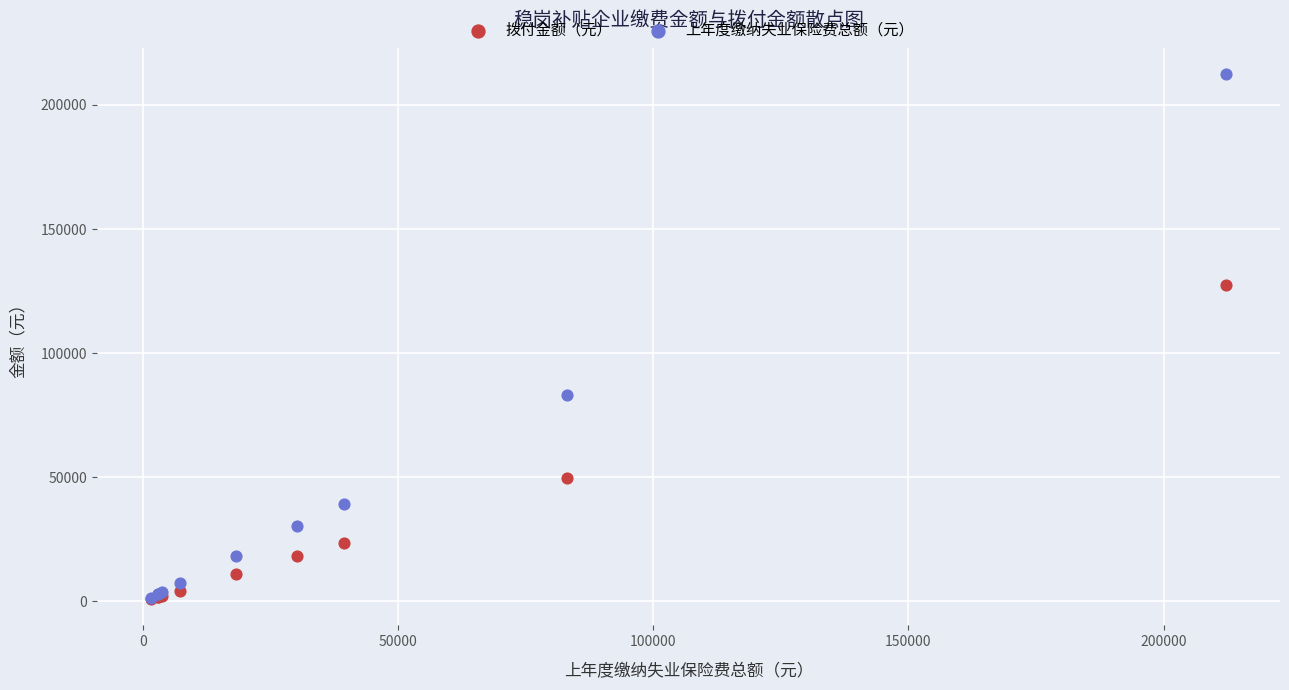

In the 上年度缴纳失业保险费总额（元） series, what Y value is closest to 106901?

83160.5